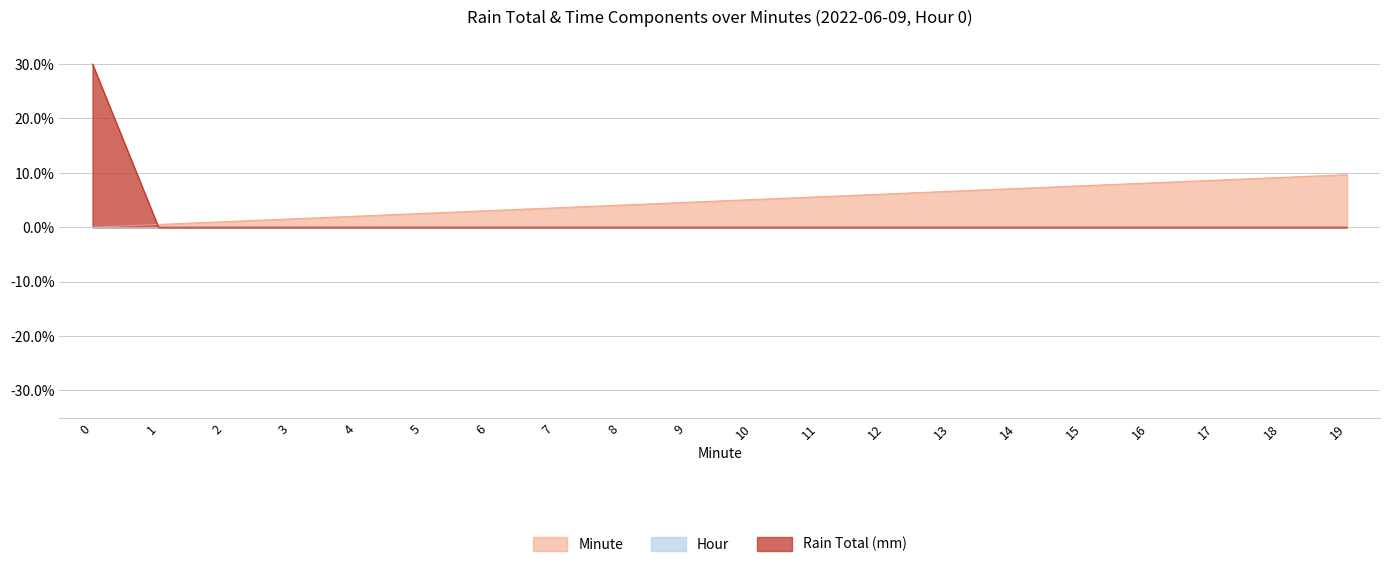

The value of Rain Total (mm) at 7 is 0.0. True or false?

True